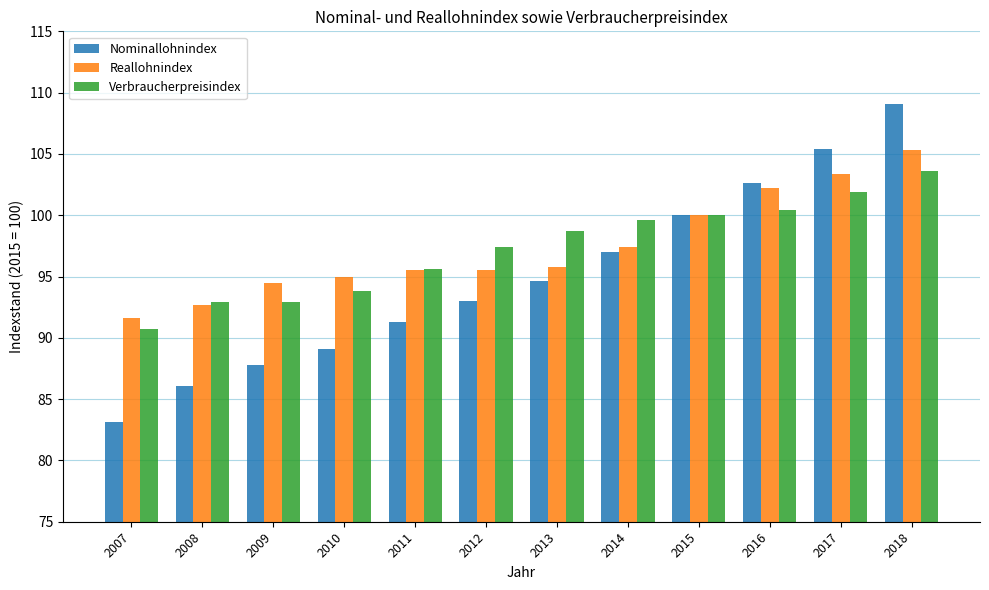

What are all the series names shown in the legend?

Nominallohnindex, Reallohnindex, Verbraucherpreisindex